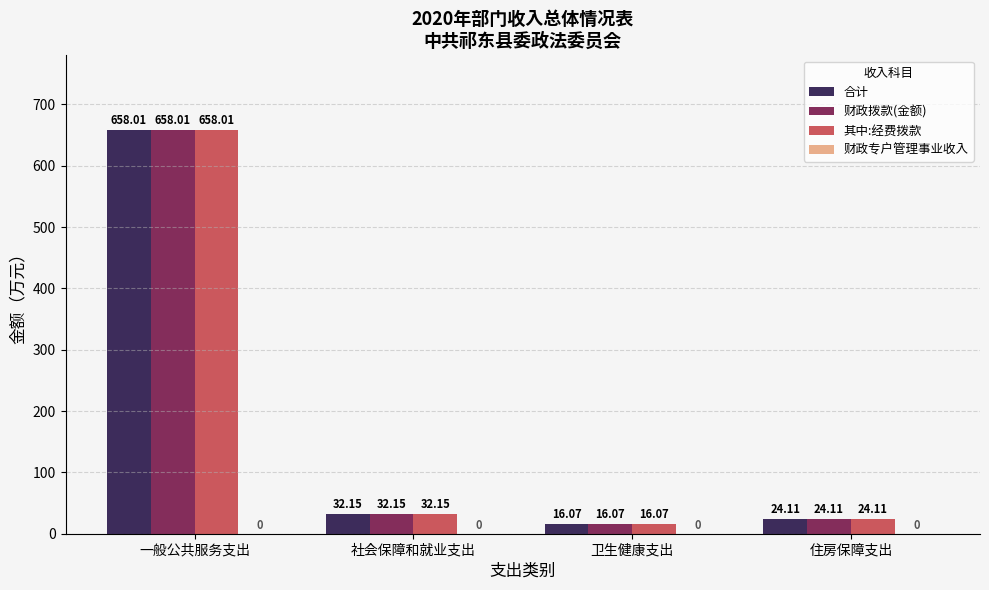

What is the sum of all 合计 values?

730.3